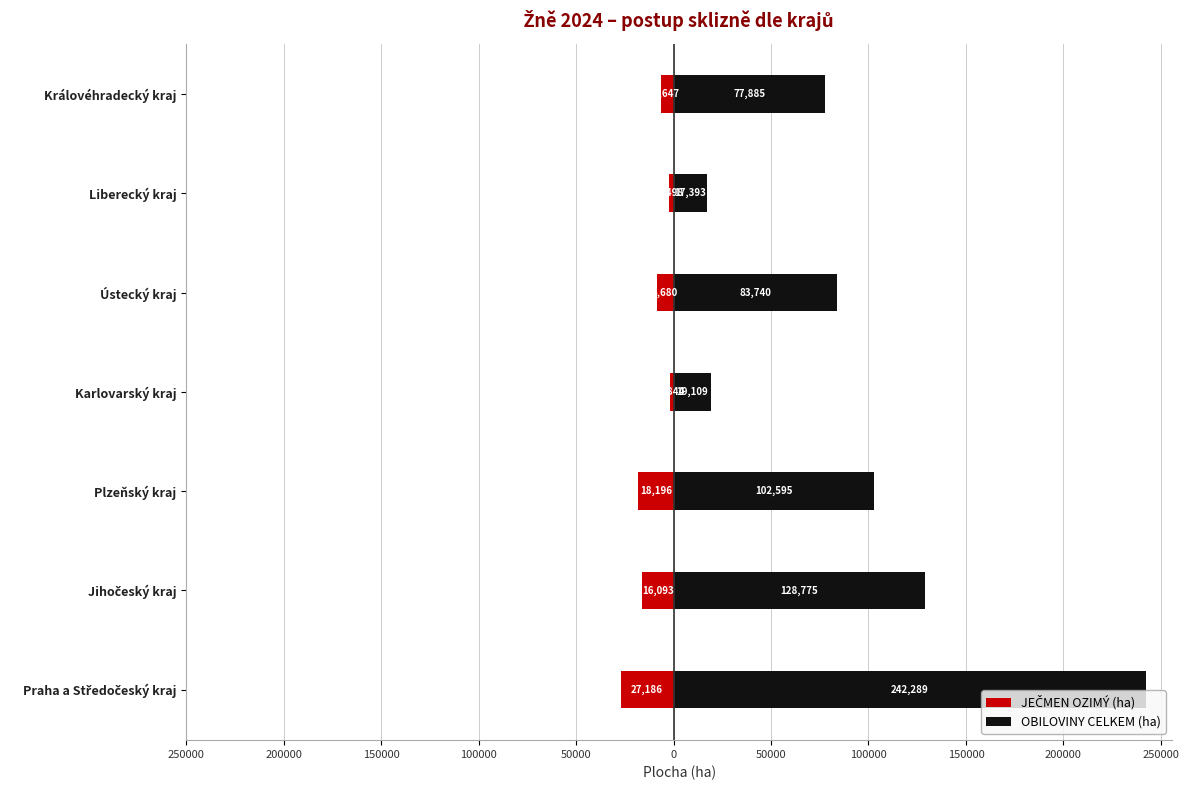

At how many categories does at least one series exceed 77491?

5